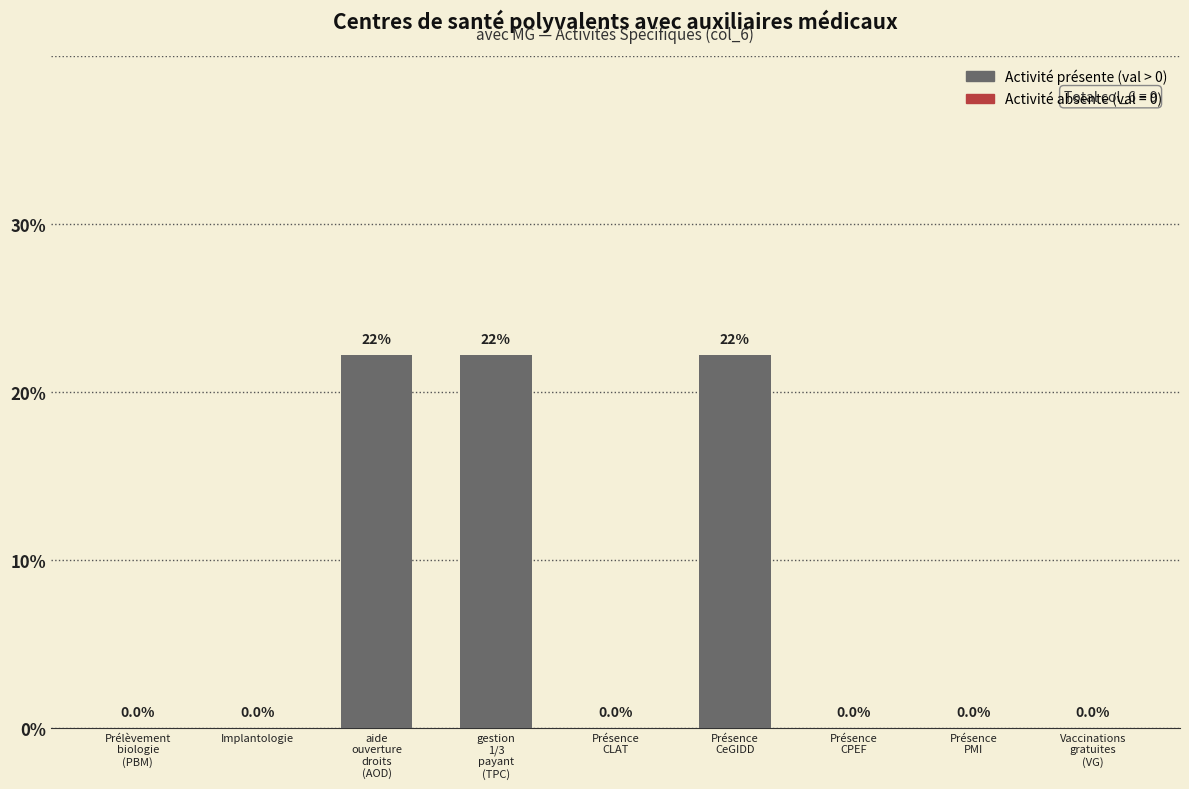

What is the greatest value displayed?

22.2